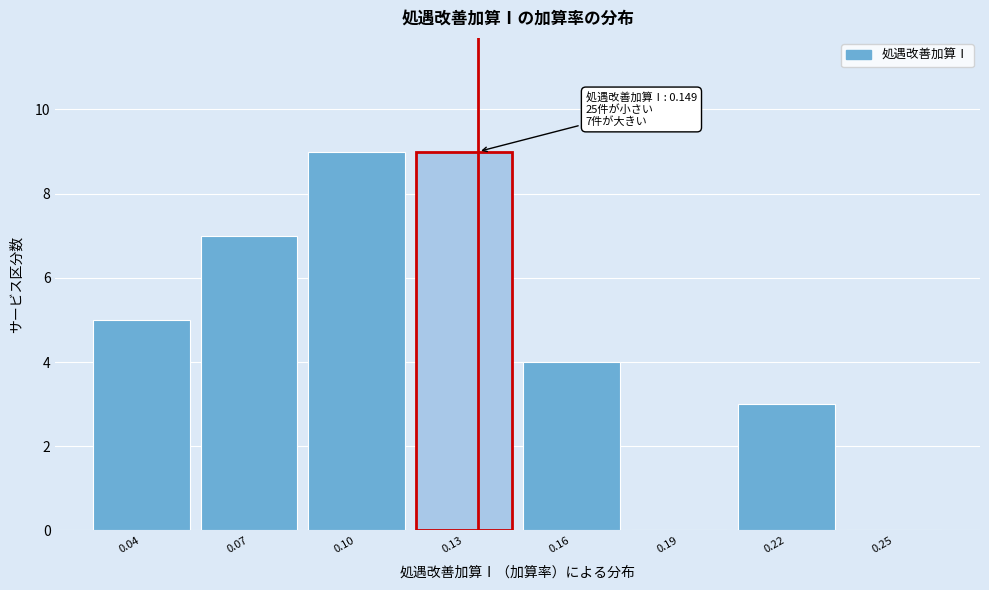

Reading left to right, transcribe all the data shown in this chart.

0.04=5	0.07=7	0.10=9	0.13=9	0.16=4	0.19=0	0.22=3	0.25=0